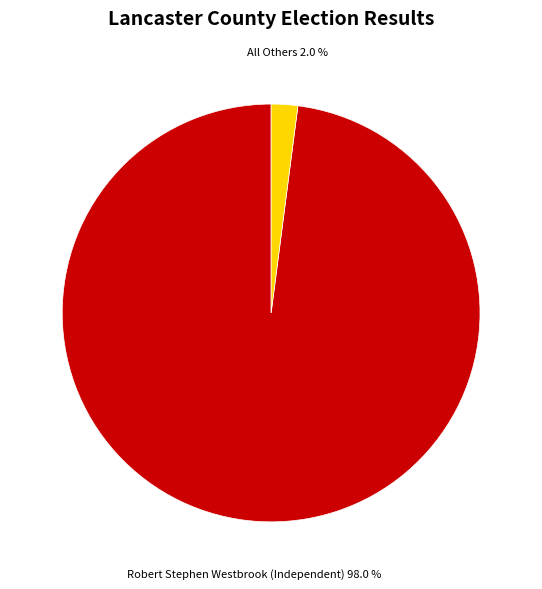

Does any single category account for the majority?

Yes